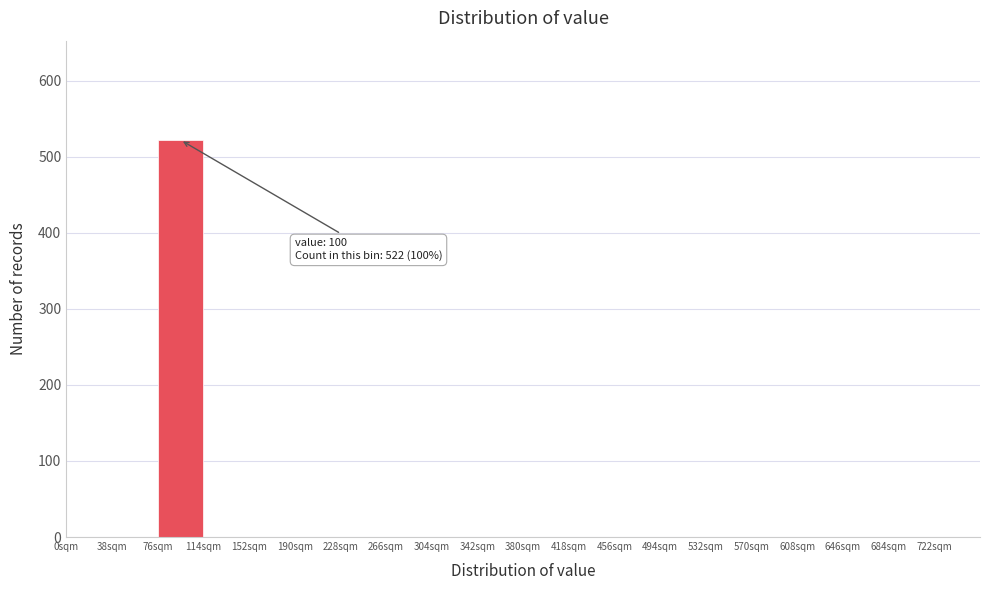

Which range on the x-axis has the tallest bar?

76 to 114